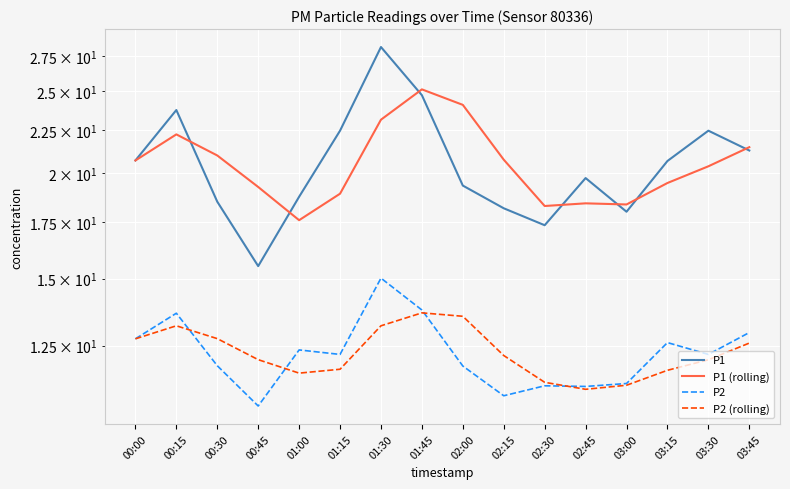

What is the sum of the P1 values at 02:45 and 00:15?

43.5